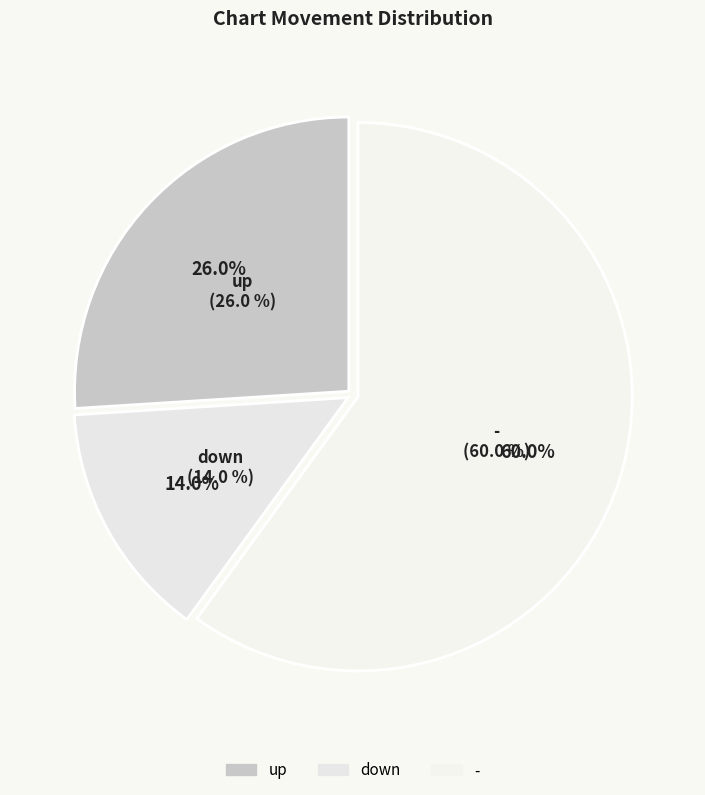

Rank the categories by value from highest to lowest.

-, up, down